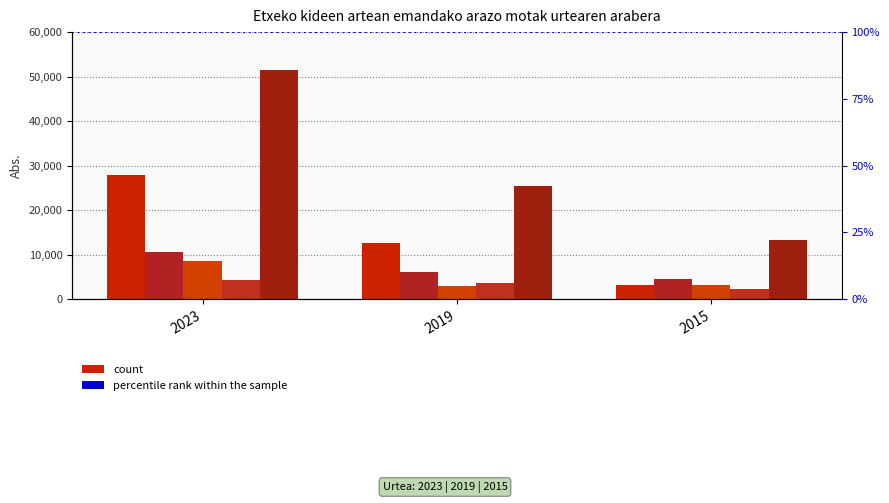

Which series has the largest range (max minus min)?

Arazoei emandako garrantzia